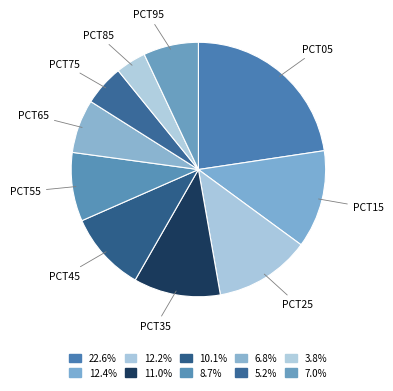

To the nearest percent, what is the average slice percentage?

10%